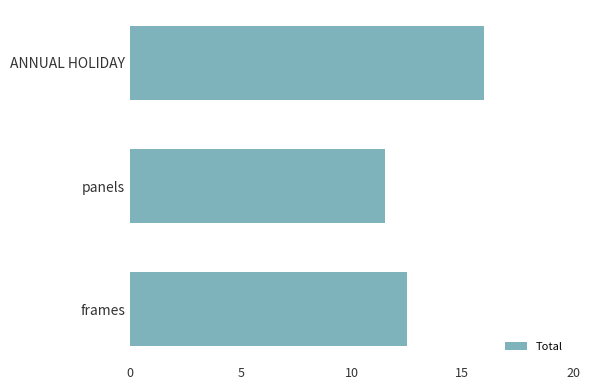

The chart shows a value of 7.5 at frames. True or false?

False